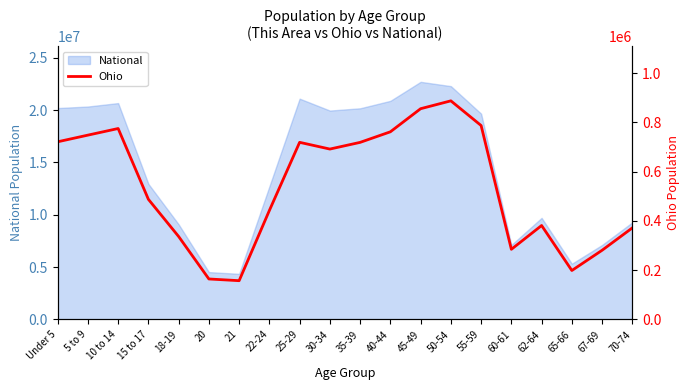

At which category does the data reach its first local peak?

10 to 14